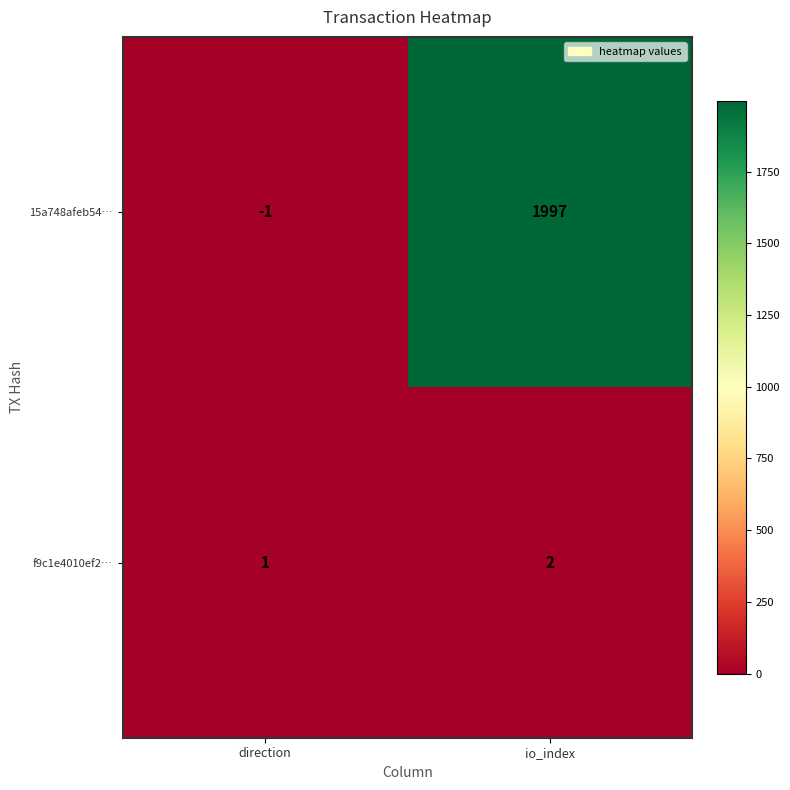

At how many categories does at least one series exceed 1755?

1